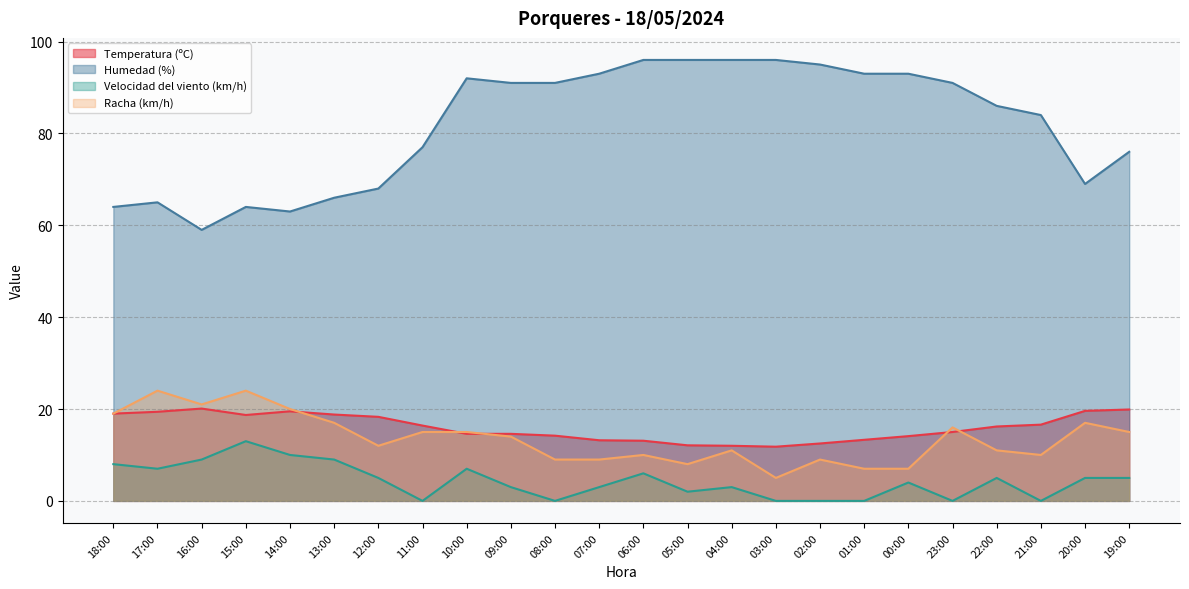

What is the sum of the Humedad (%) values at 18:00 and 01:00?

157.0